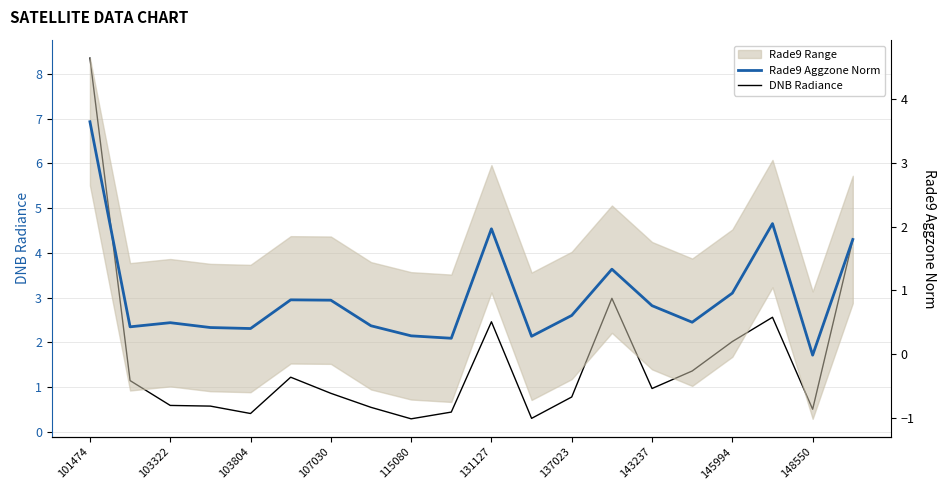

True or false: Rade9 Aggzone Norm and DNB Radiance intersect in this chart.

False